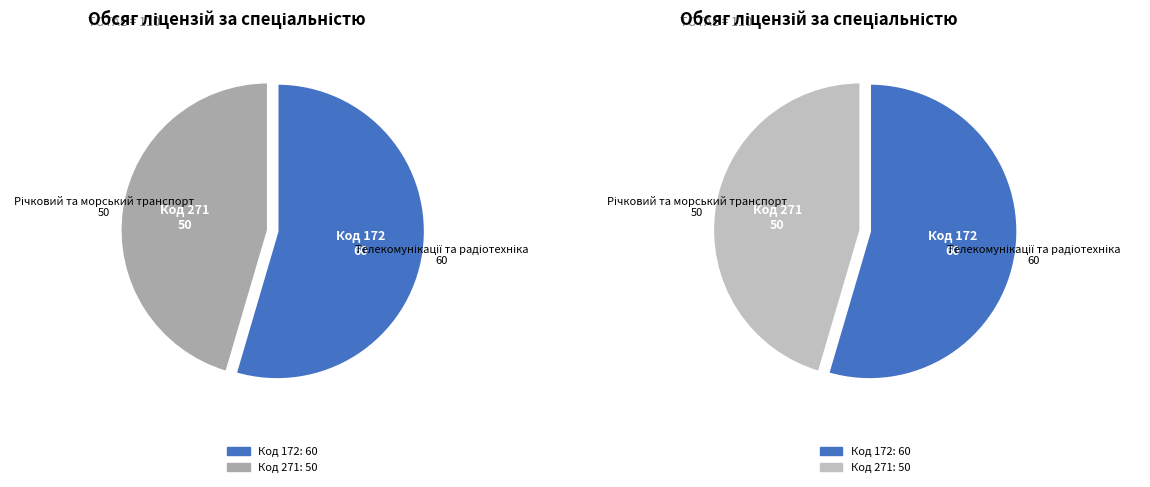

What percentage is the 271
Річковий та морський транспорт slice, to the nearest percent?

45%